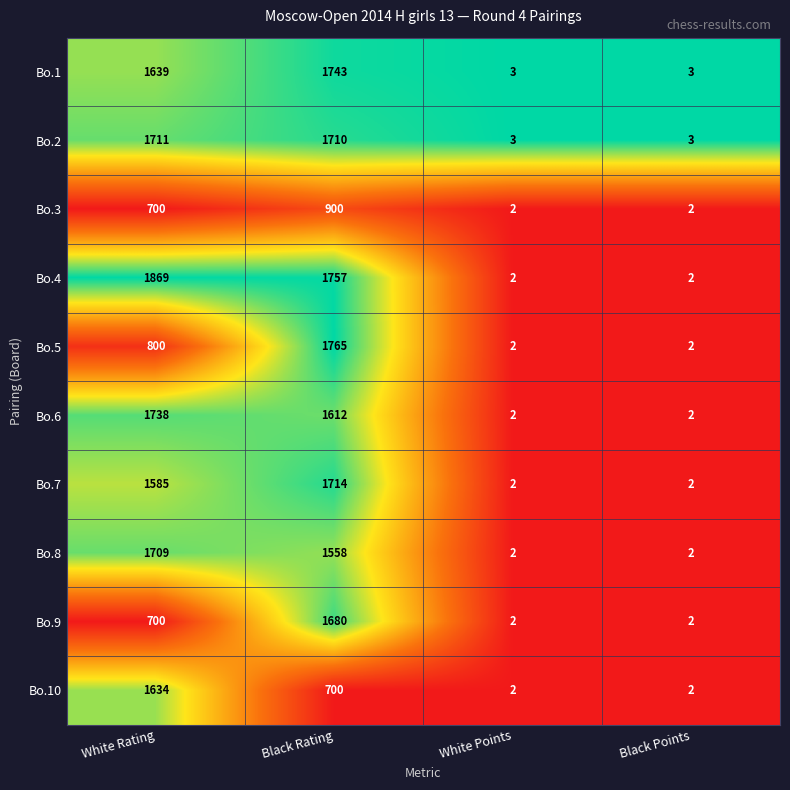

Which series has the widest spread of values?

Bo.4